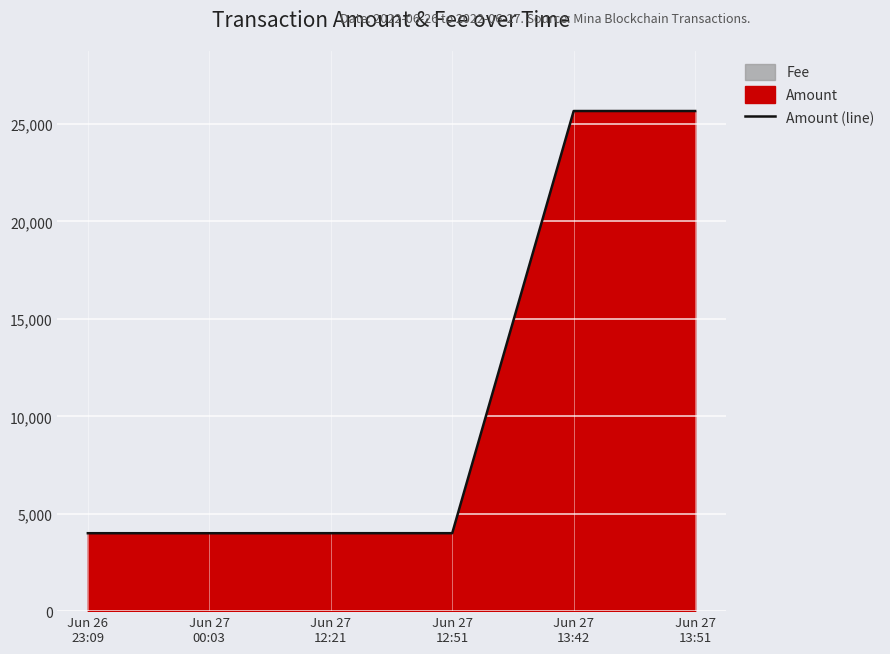

How many points are lower than both their immediate neighbors (excluding endpoints)?

2